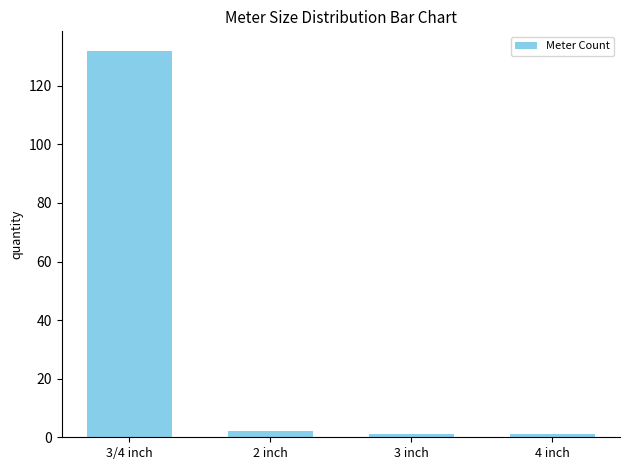

Does the chart contain stacked bars?

No